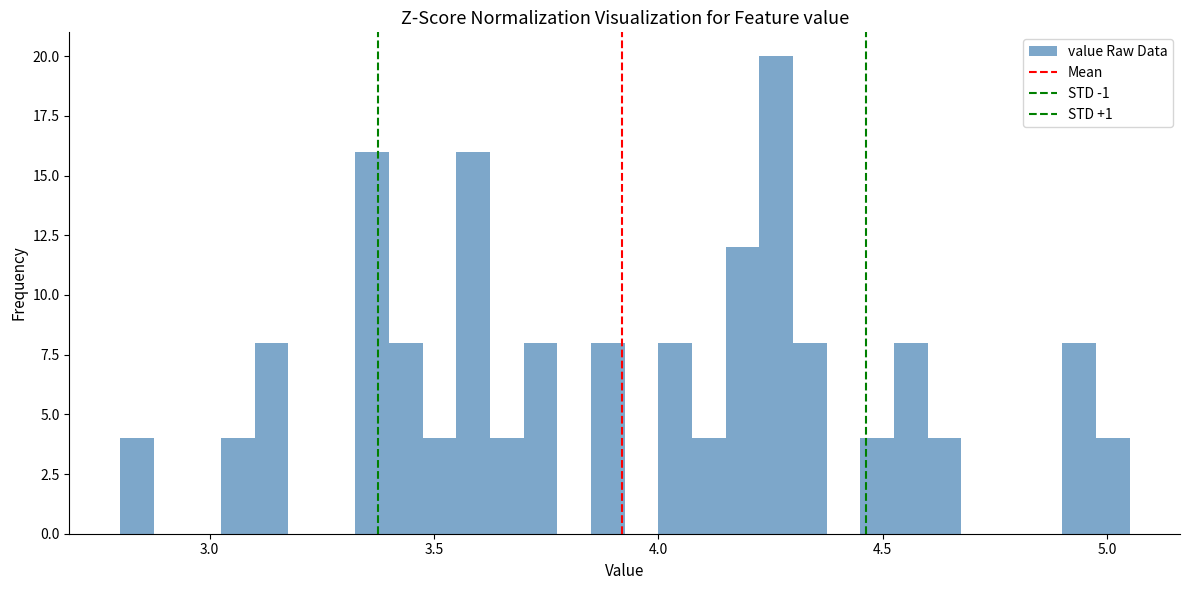

Read against the x-axis, roughly where is the centre of the tallest bar?

4.25